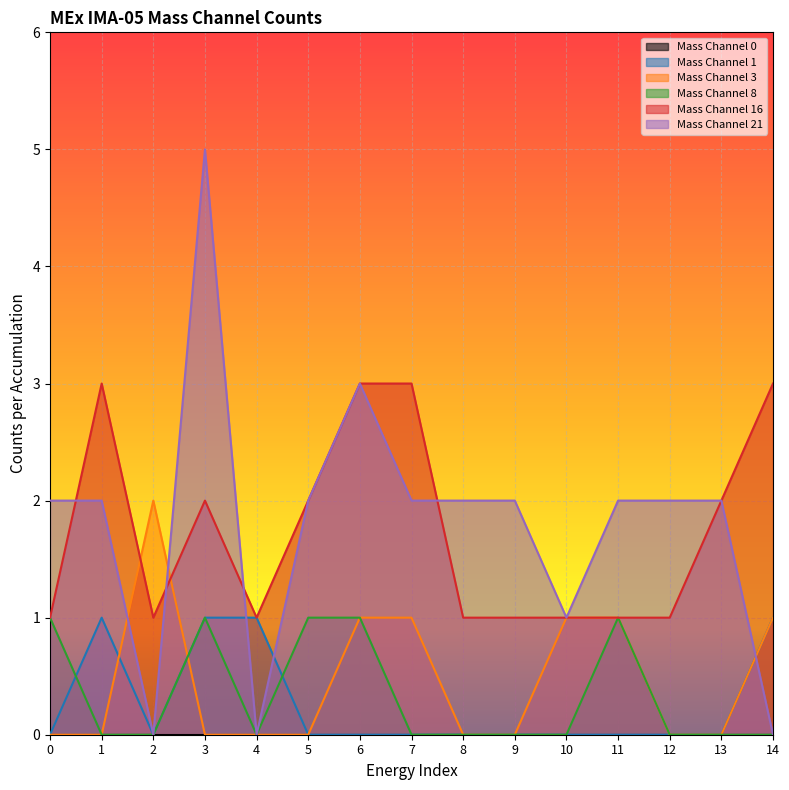

True or false: Mass Channel 16 and Mass Channel 8 intersect in this chart.

False